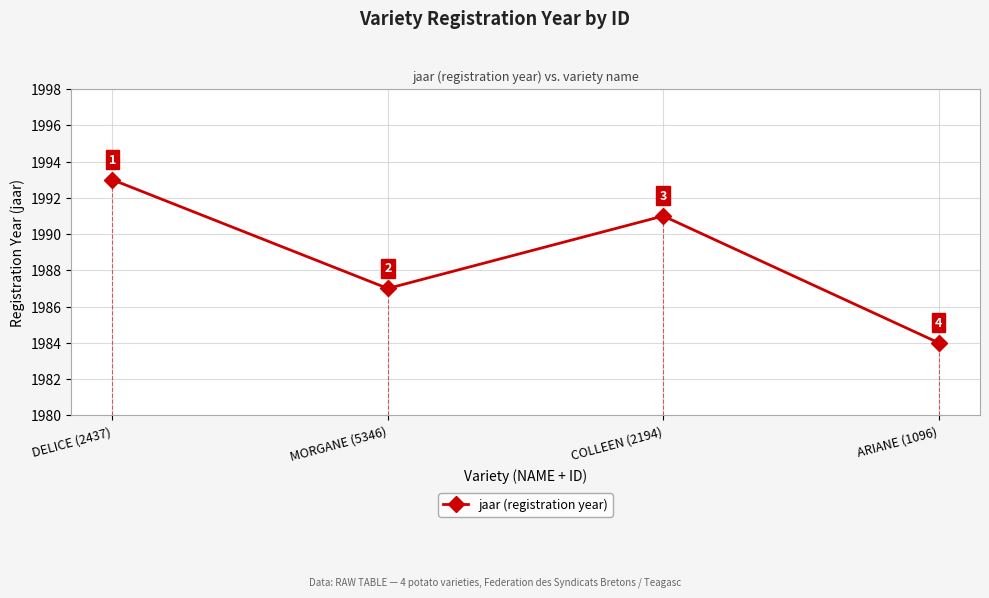

What position from the left is DELICE (2437)?

1